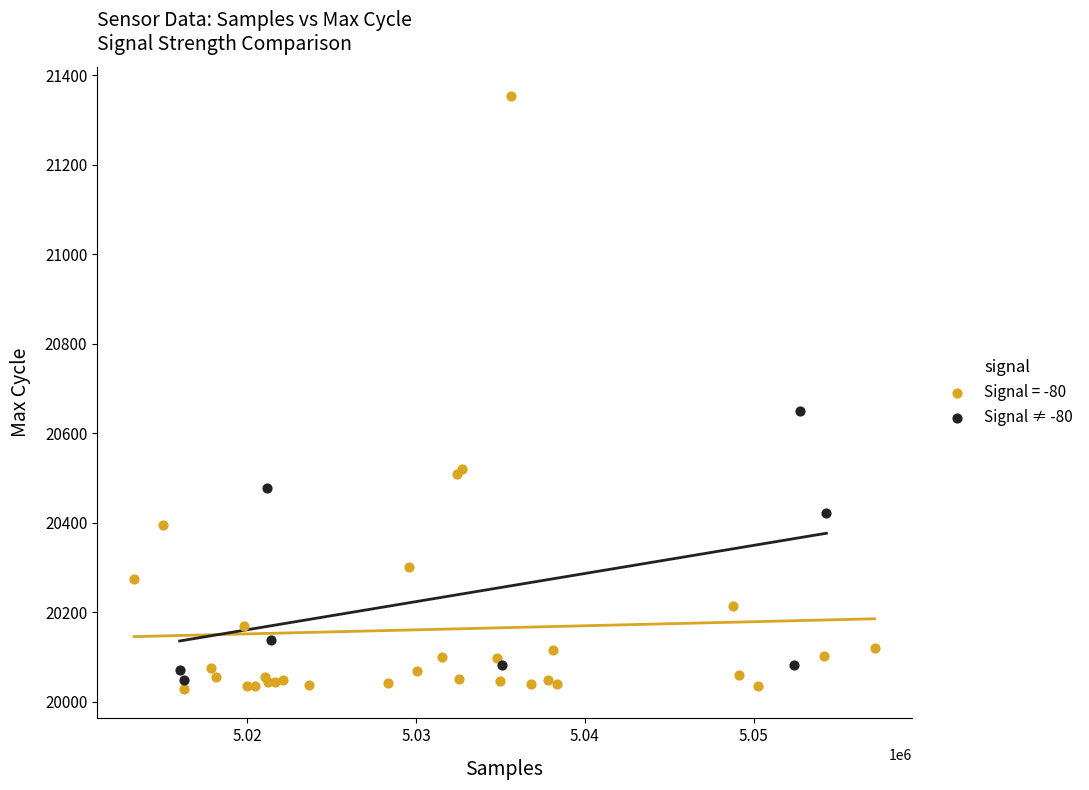

Which series reaches the maximum Y coordinate?

Signal = -80